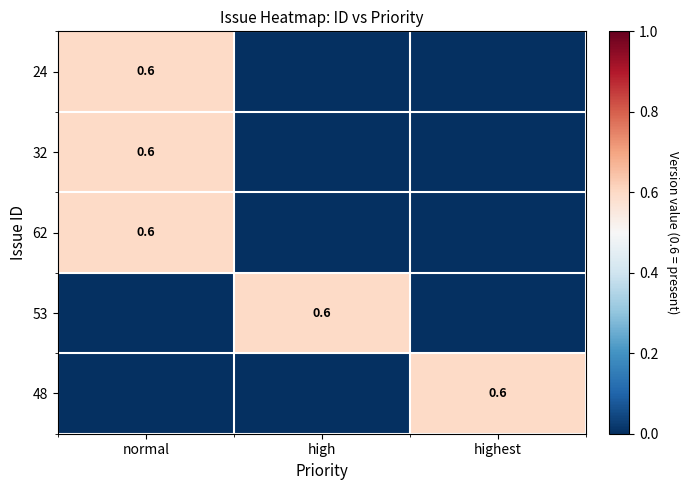

The 53 series shows 0.3 at high. True or false?

False